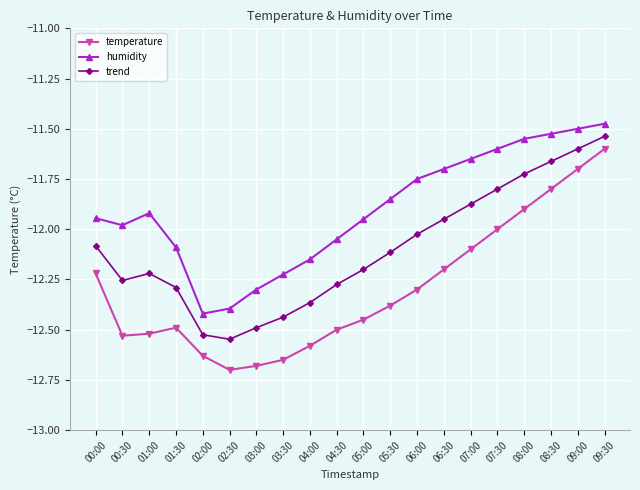

True or false: humidity has more than 1 interior local peaks.

False